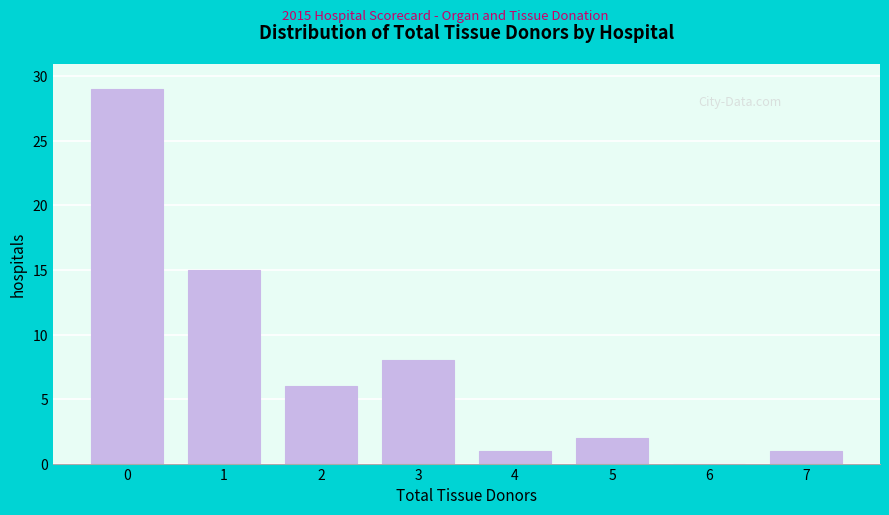

Reading left to right, list all the values displayed in this chart.

0=29	1=15	2=6	3=8	4=1	5=2	6=0	7=1